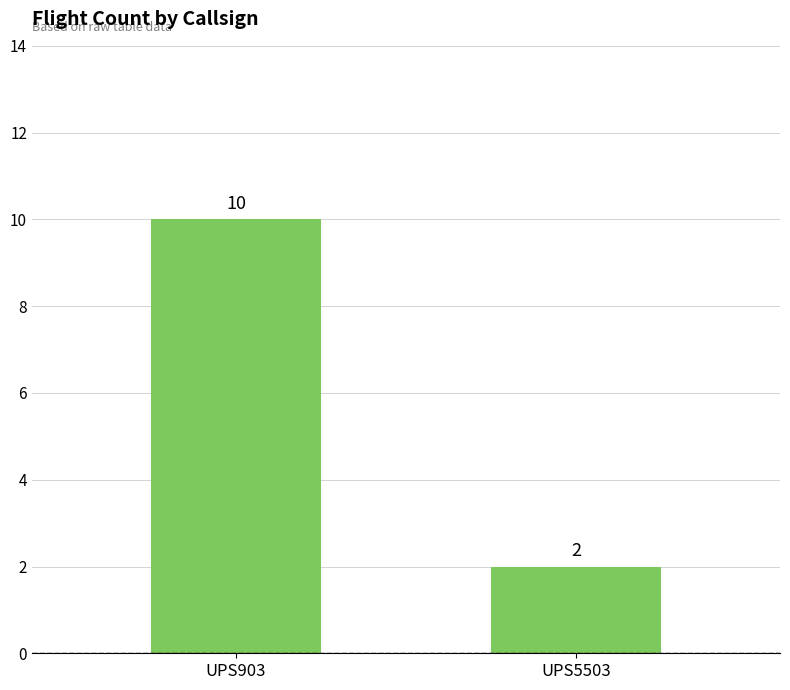

What is the difference between the maximum and minimum values?

8